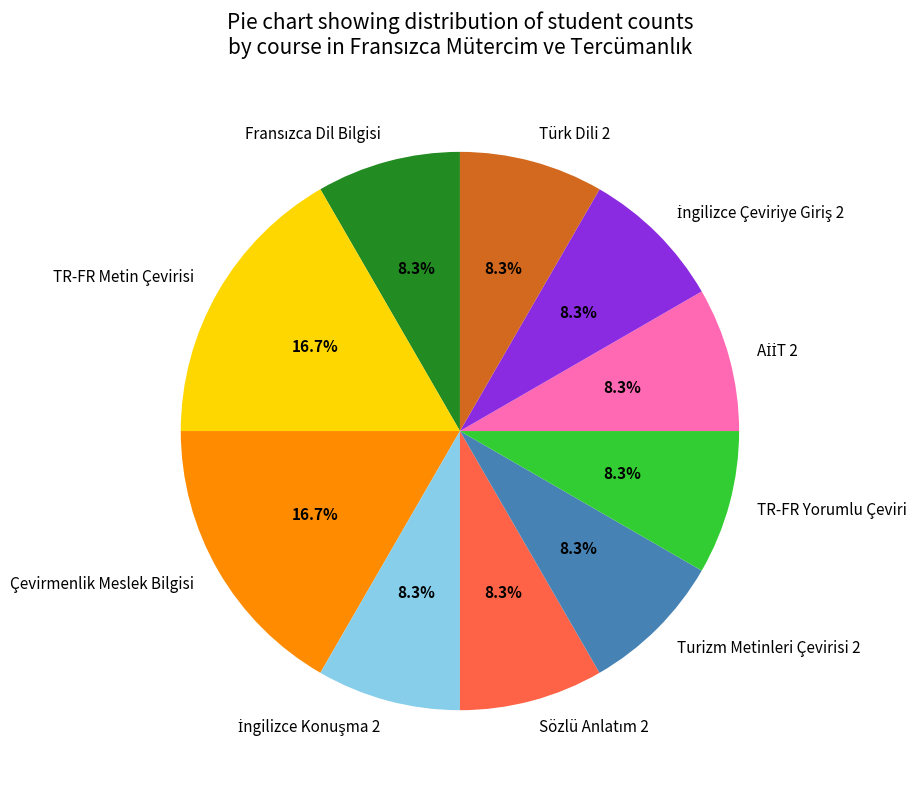

Which has a higher value, TR-FR Yorumlu Çeviri or TR-FR Metin Çevirisi?

TR-FR Metin Çevirisi